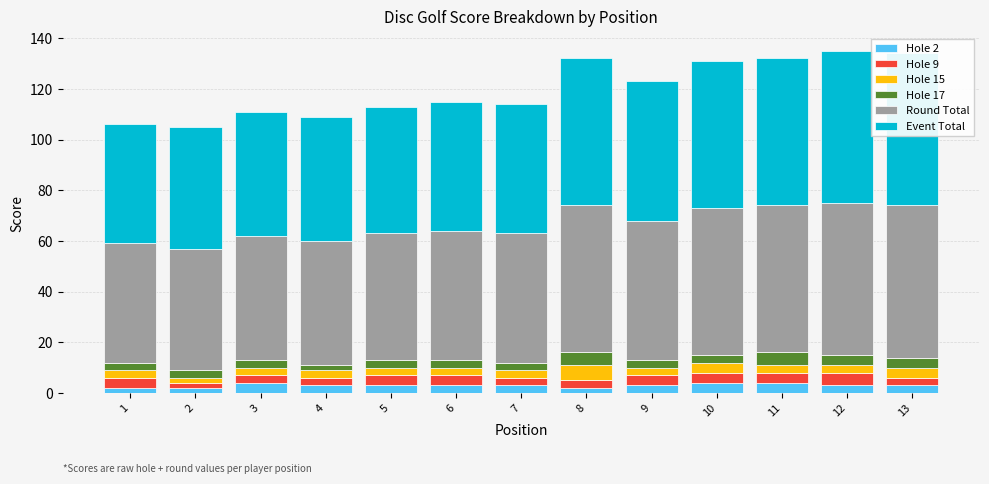

At which category does the chart reach its peak across all series?

12